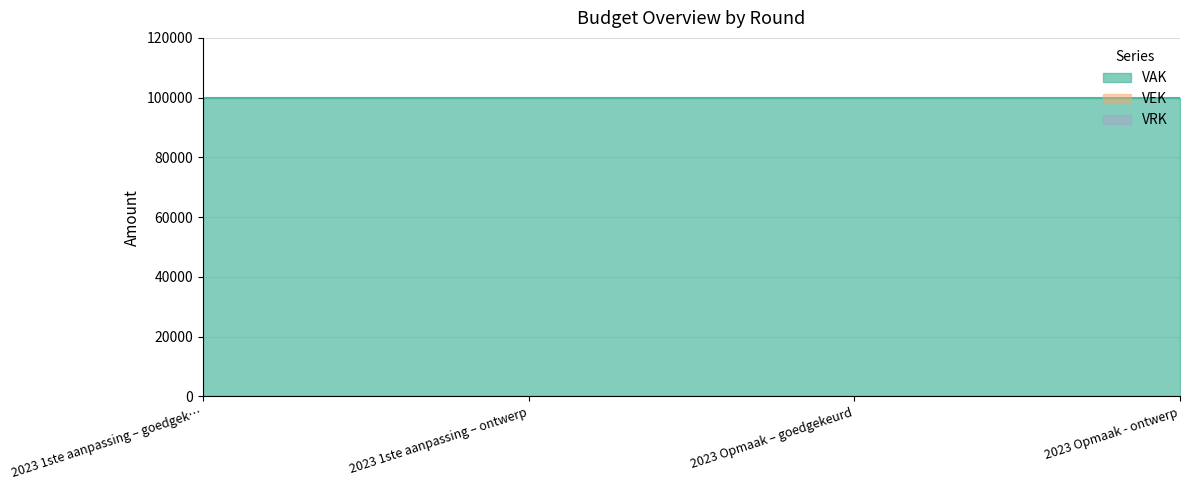

Does the chart have visible grid lines?

Yes